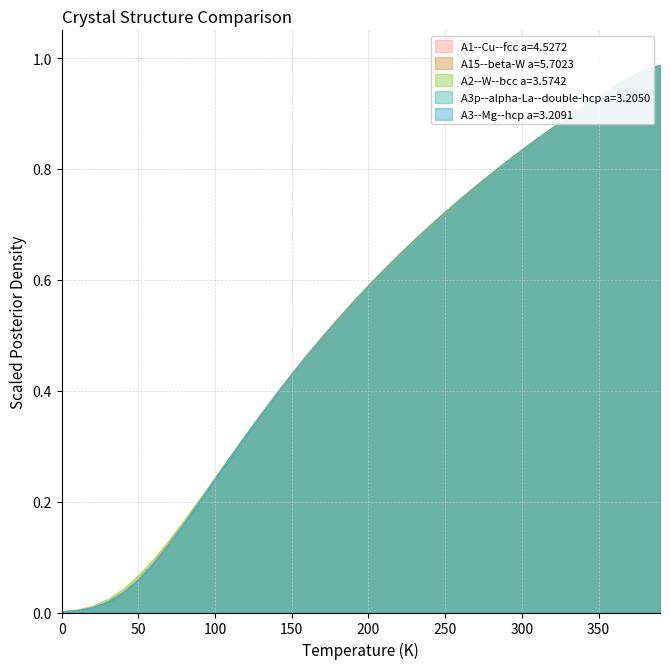

After their last crossing, which series has the higher values: A2--W--bcc a=3.5742 or A3--Mg--hcp a=3.2091?

A3--Mg--hcp a=3.2091